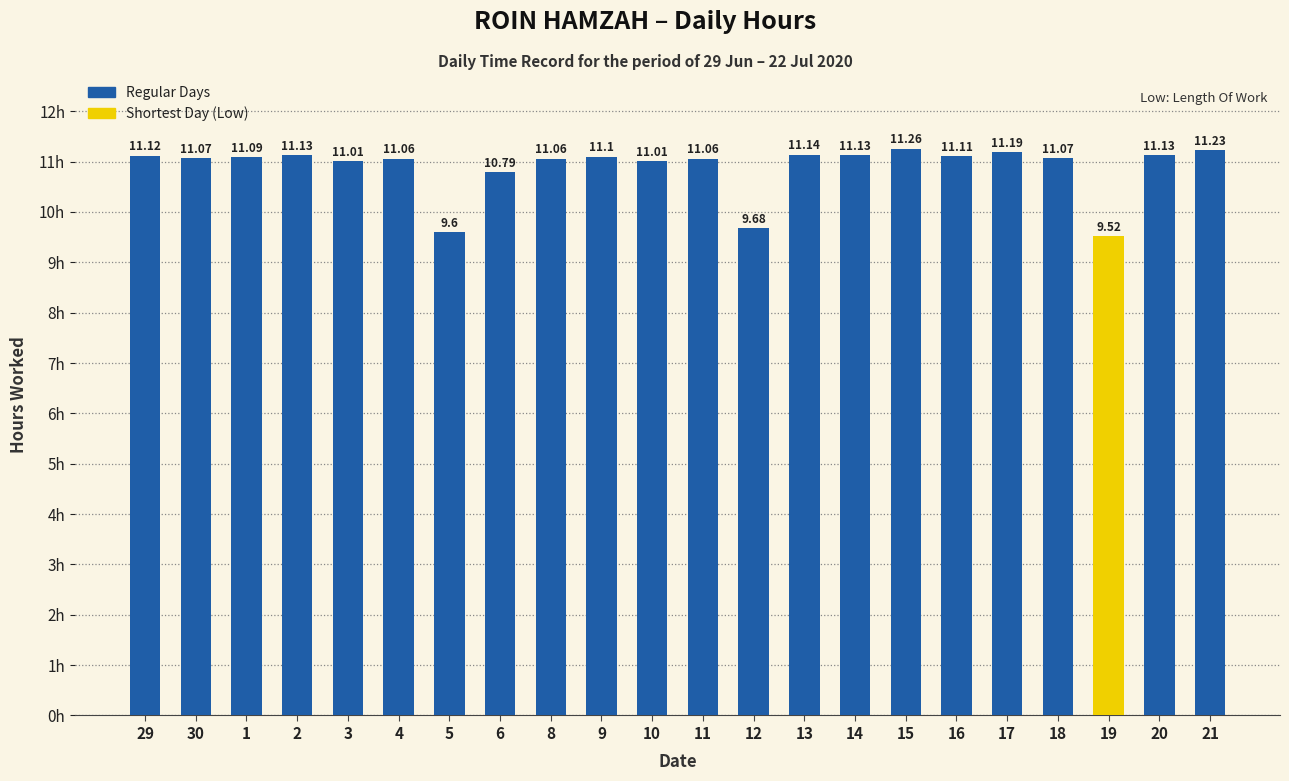

How many values exceed 11?

18